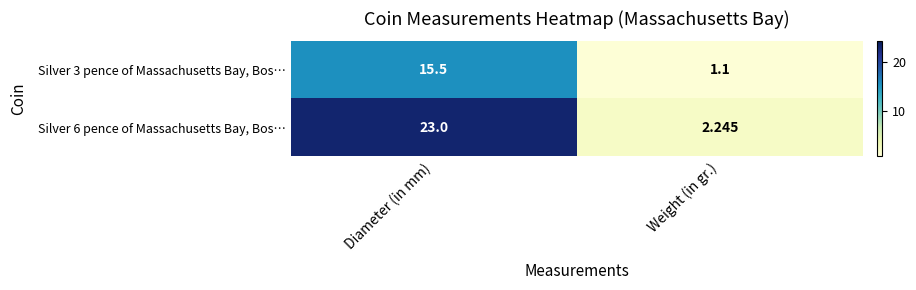

At which category does the chart reach its peak across all series?

Diameter (in mm)